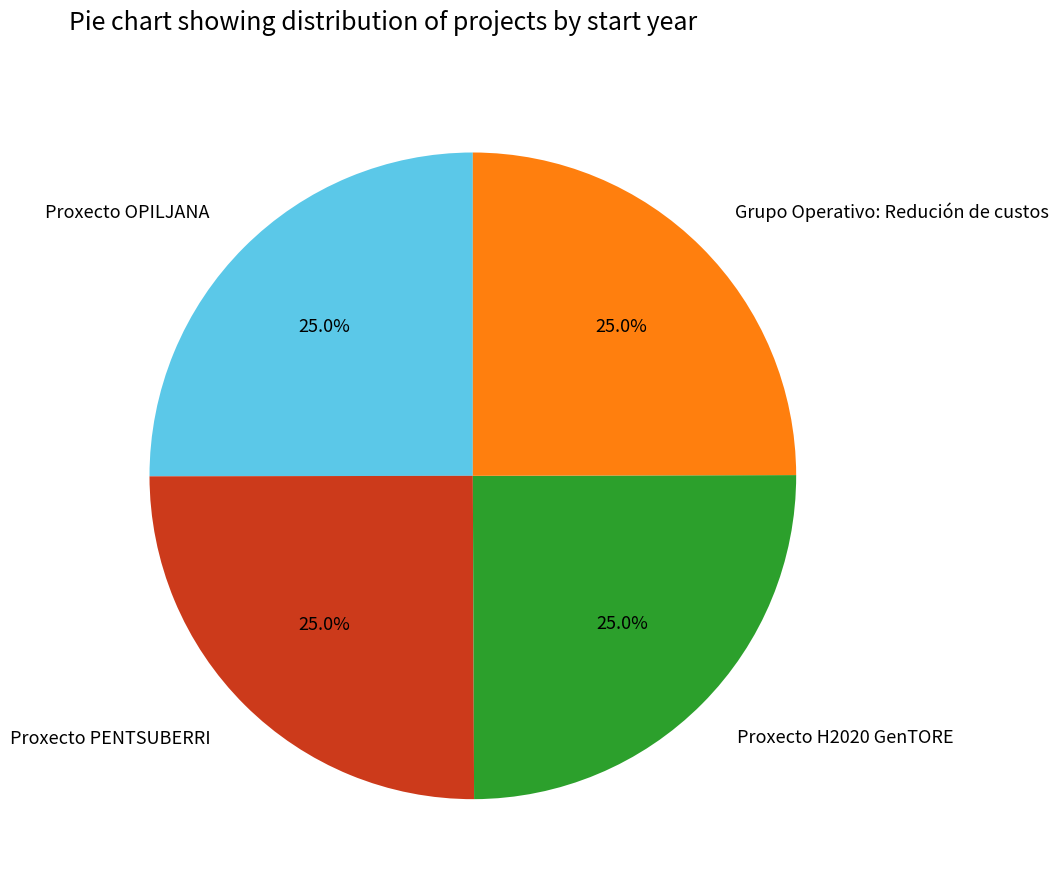

To the nearest percent, what portion does Proxecto H2020 GenTORE represent?

25%